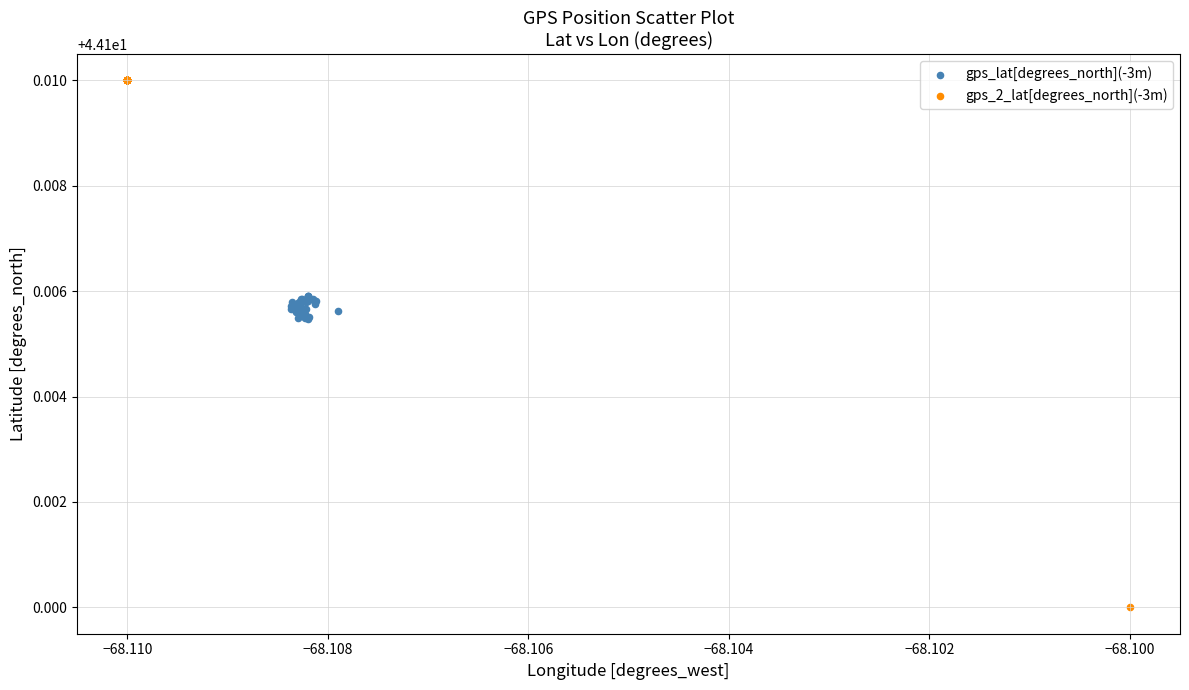

Which series contains the highest Y value?

gps_2_lat[degrees_north](-3m)